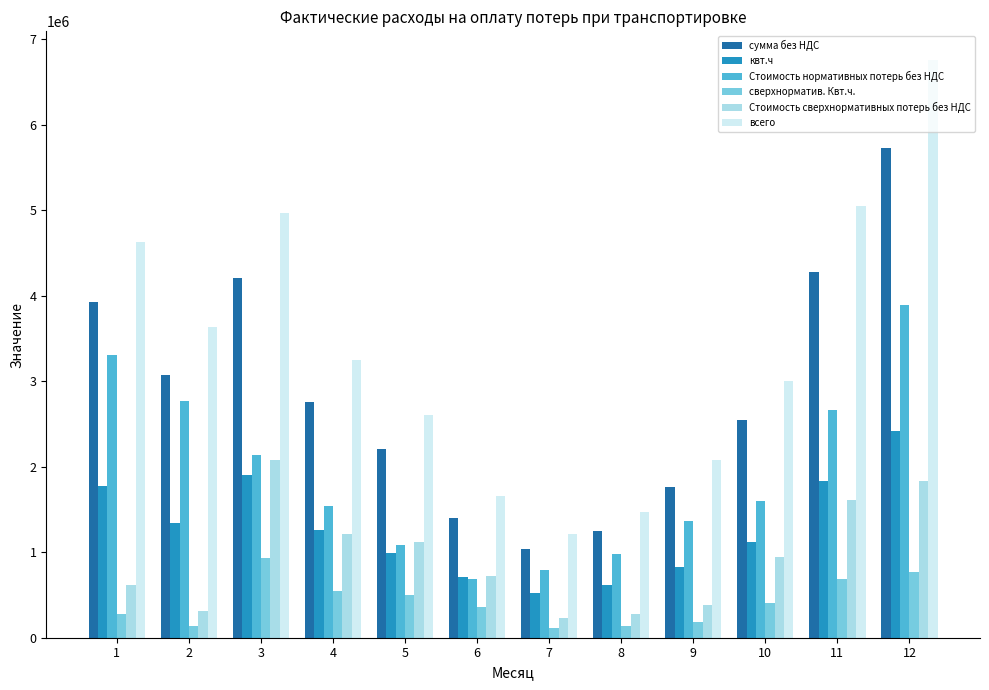

The value of Стоимость нормативных потерь без НДС at 10 is 2408265.4. True or false?

False